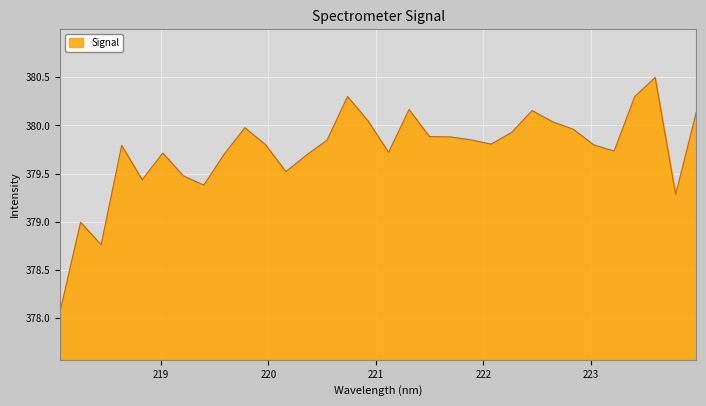

How many categories are shown in the chart?

32